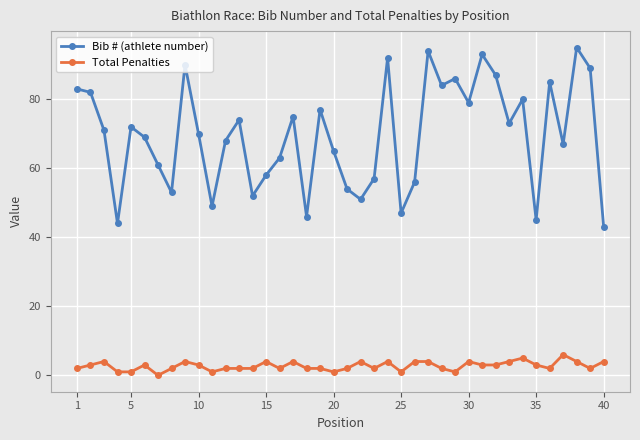

What is the difference between the maximum and second lowest values in the Bib # (athlete number) series?

51